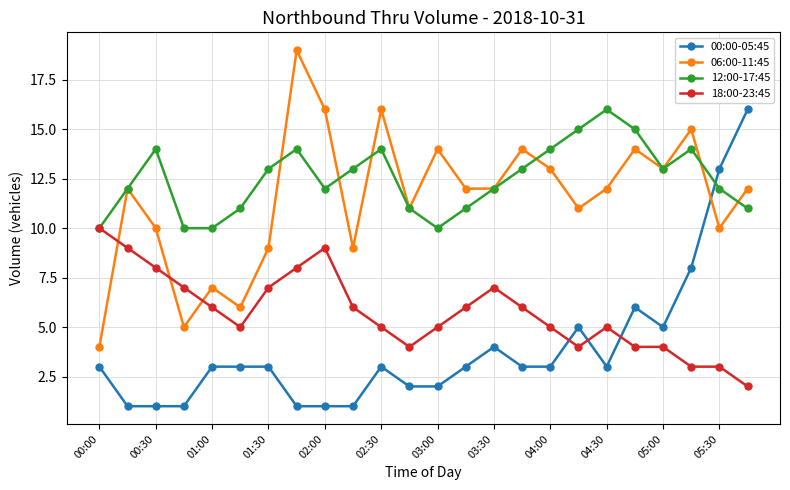

Which series has the largest total across all categories?

12:00-17:45